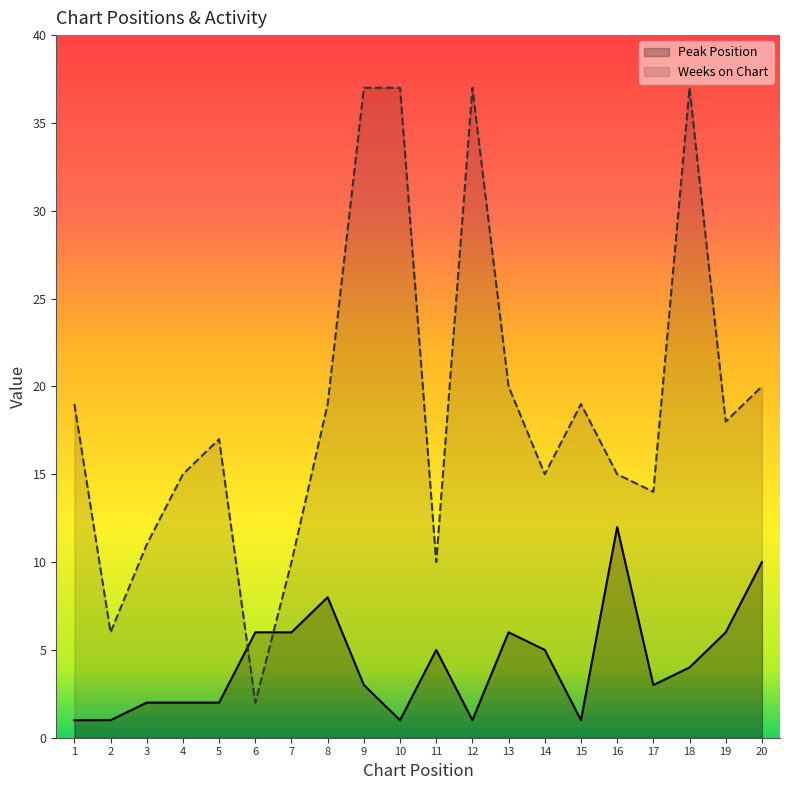

Where does the Weeks on Chart series first go above 18?

1